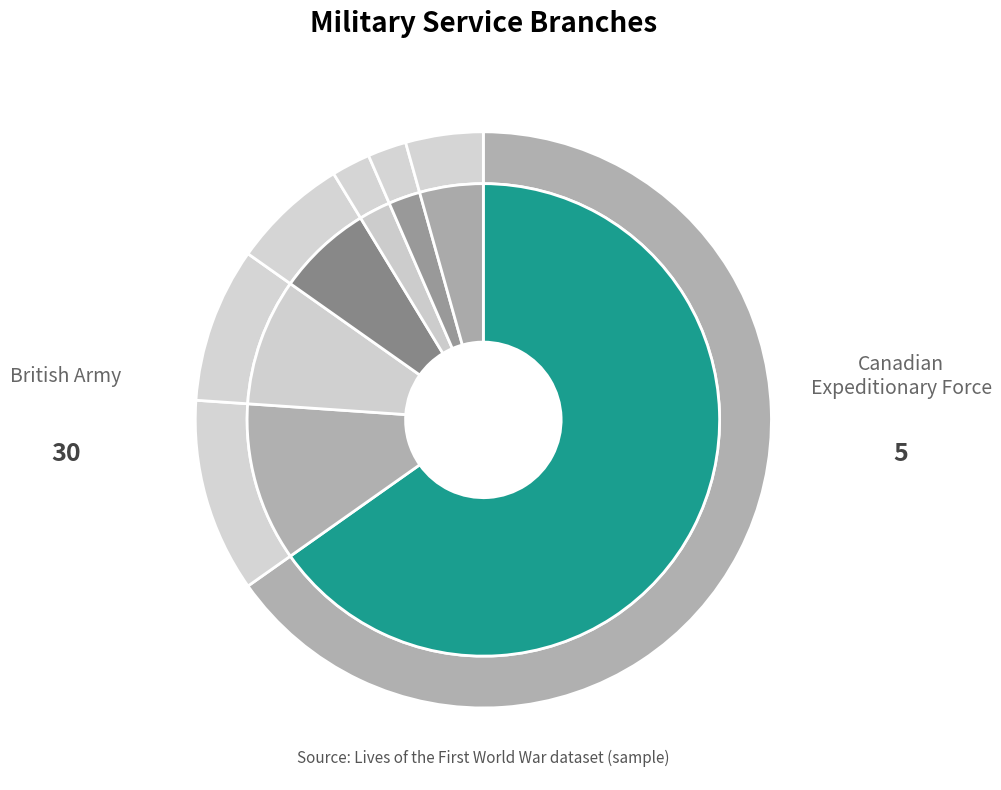

Is there a majority slice in this chart?

Yes